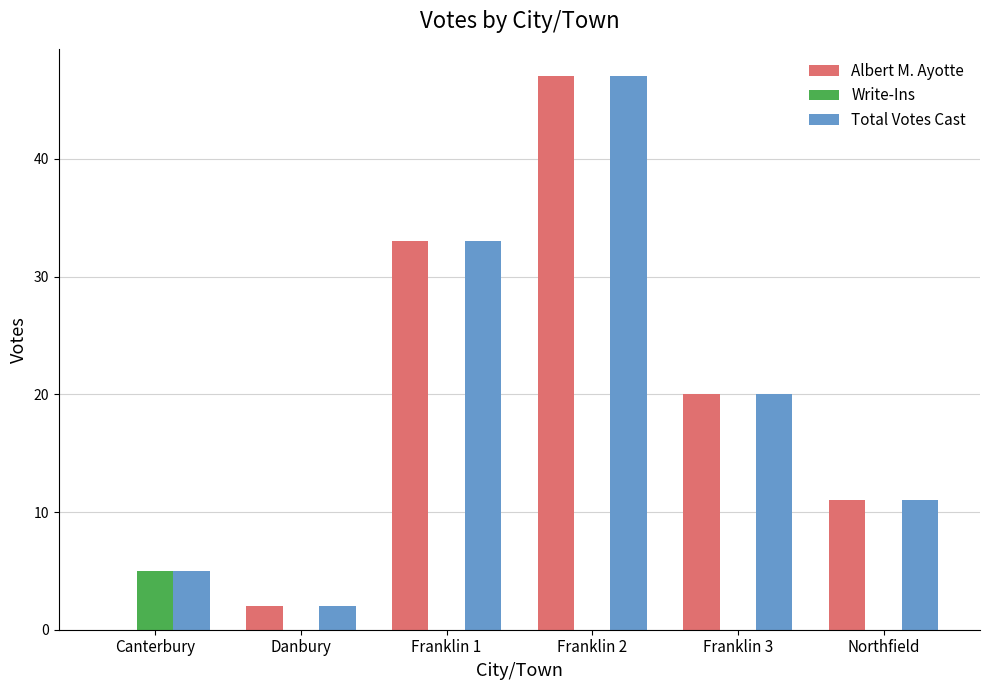

Is it true that Total Votes Cast equals 74 at Franklin 2?

False